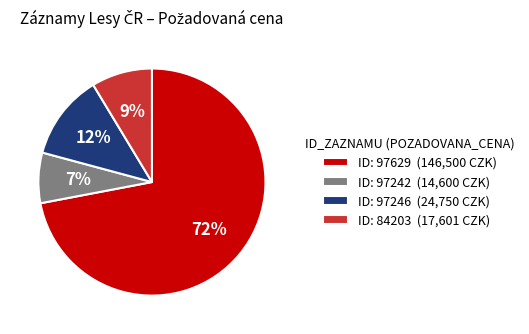

What is the majority slice?

ID: 97629 (146,500 CZK)